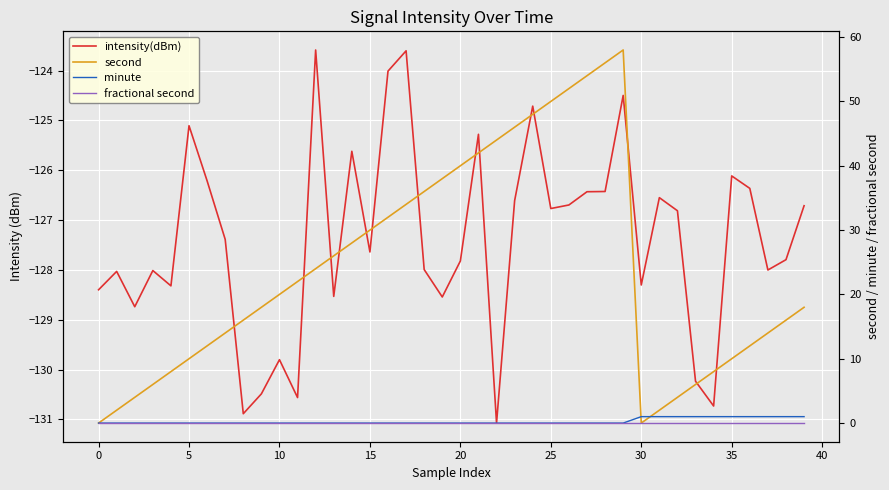

Which has a higher value, 22 or 32?

32